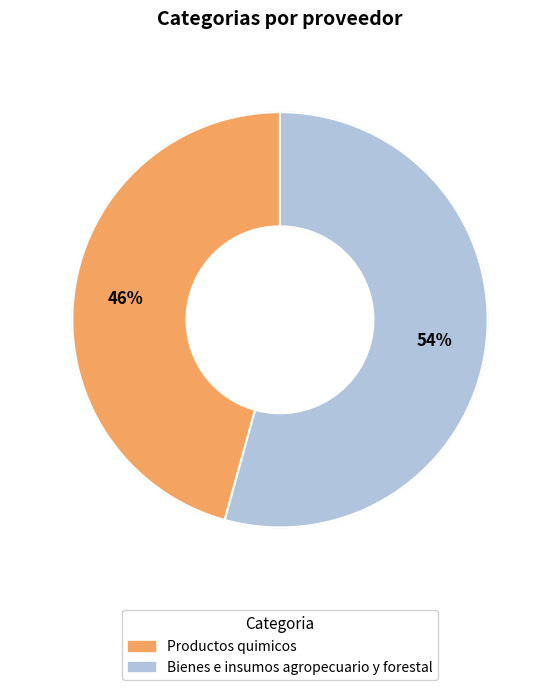

Combined, do Productos quimicos and Bienes e insumos agropecuario y forestal account for over 50%?

Yes